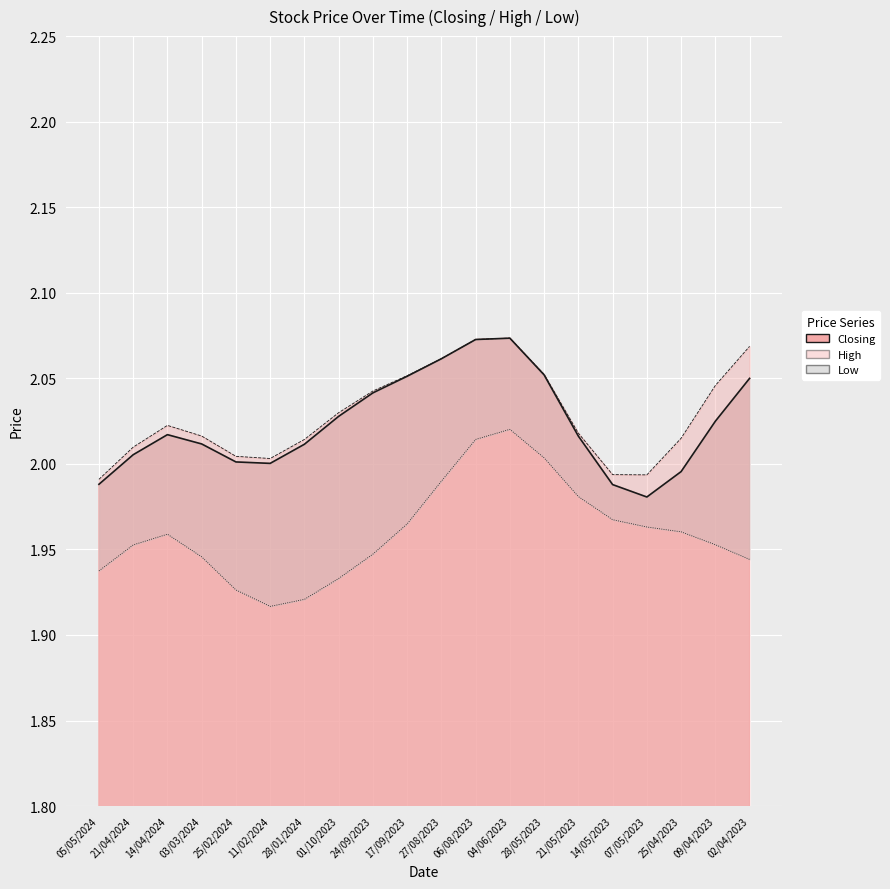

What are all the series names shown in the legend?

Closing, High, Low